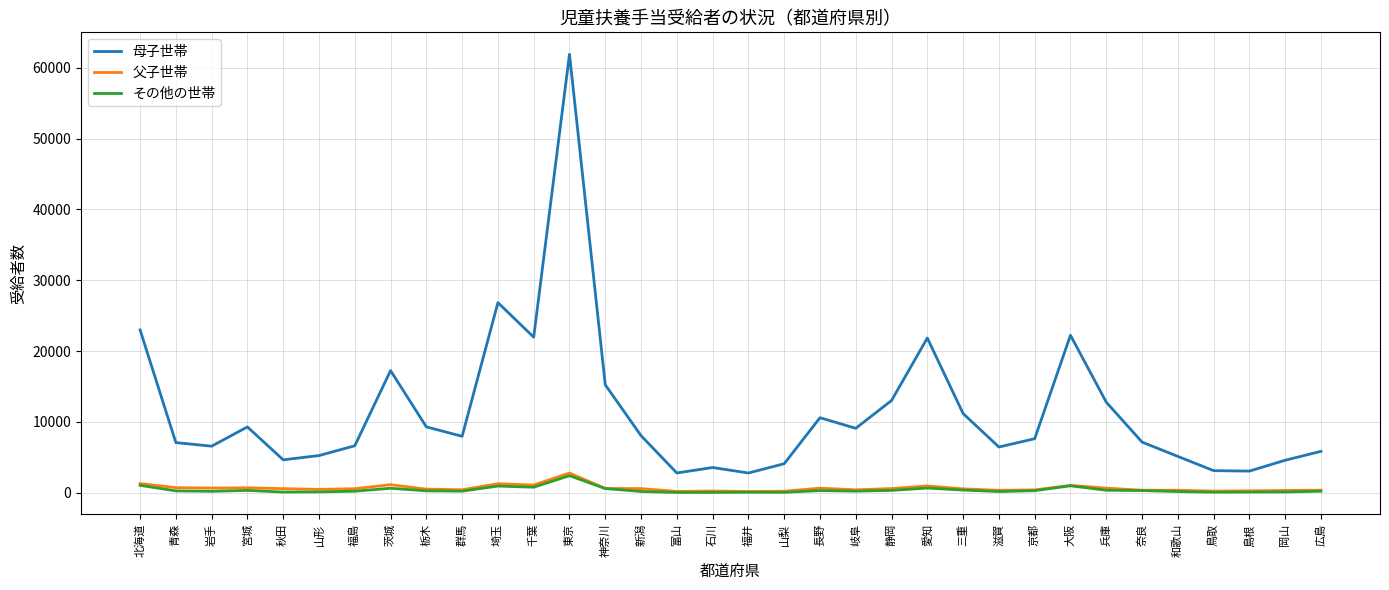

How many lines are shown in the chart?

3